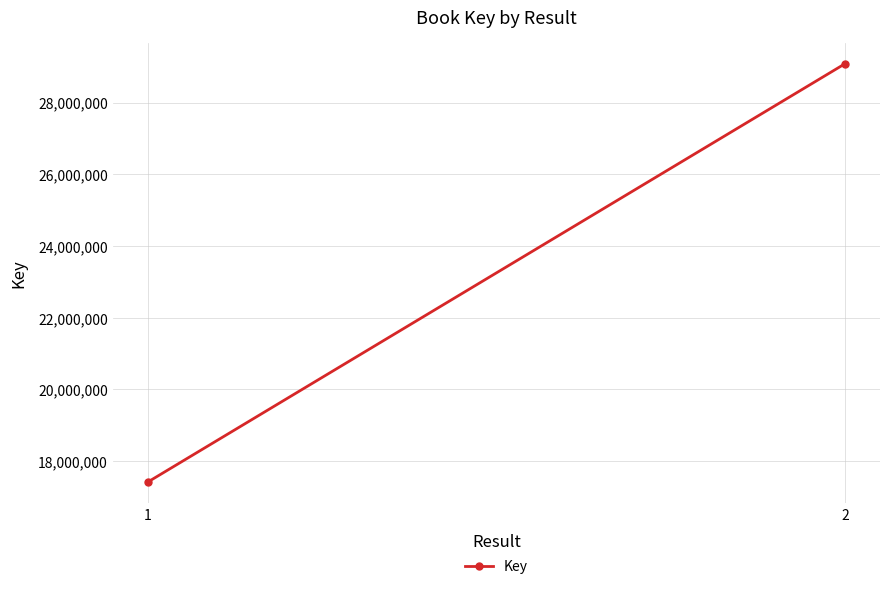

Is it true that the value at 2 is 47275121?

False